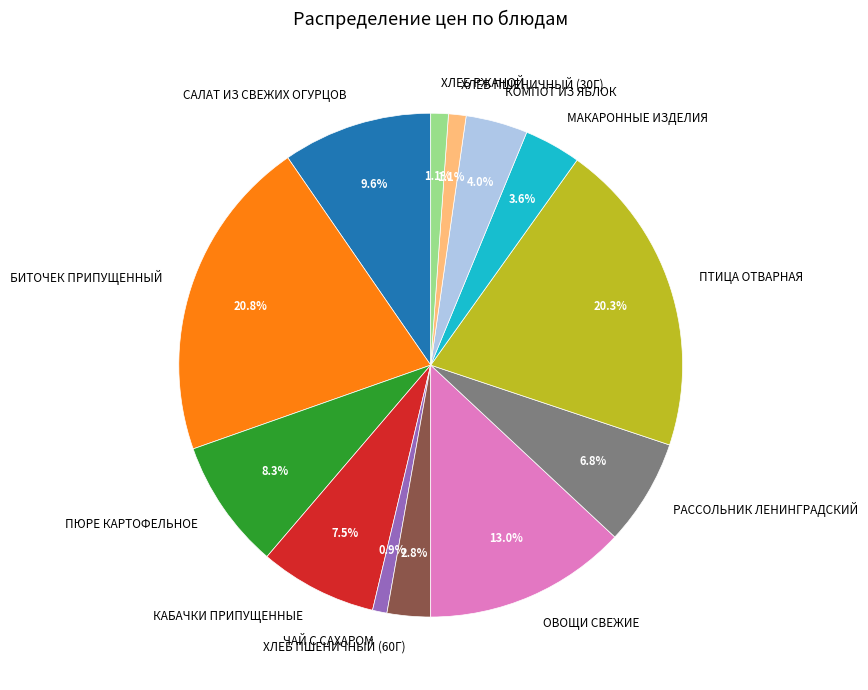

Is there a majority slice in this chart?

No